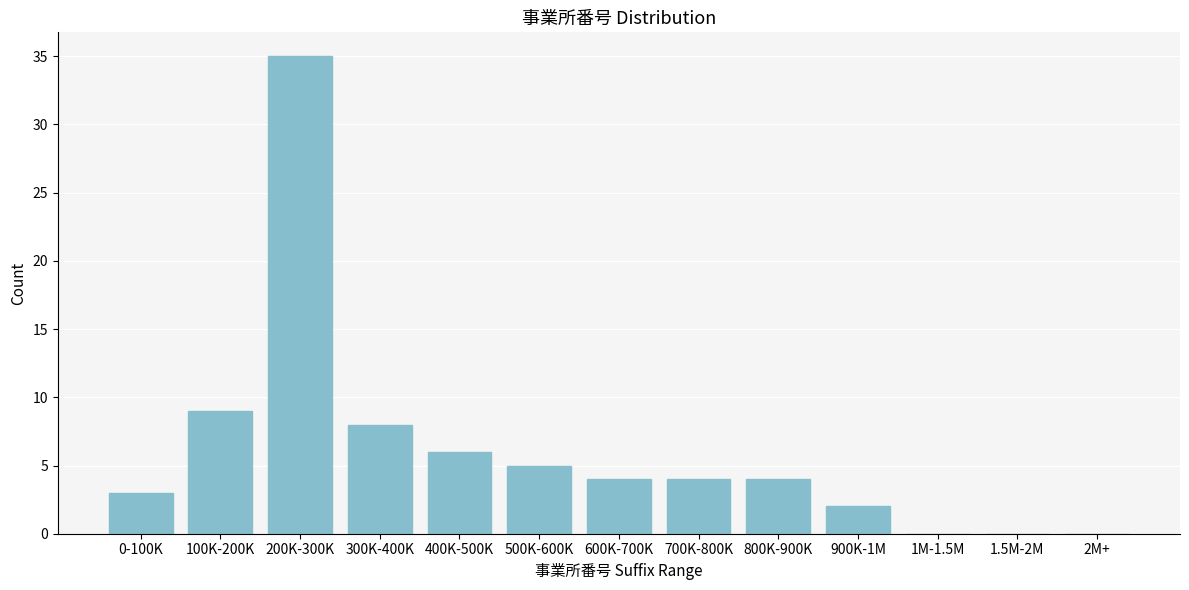

Reading right to left, what are all the values shown in this chart?

2M+=0	1.5M-2M=0	1M-1.5M=0	900K-1M=2	800K-900K=4	700K-800K=4	600K-700K=4	500K-600K=5	400K-500K=6	300K-400K=8	200K-300K=35	100K-200K=9	0-100K=3